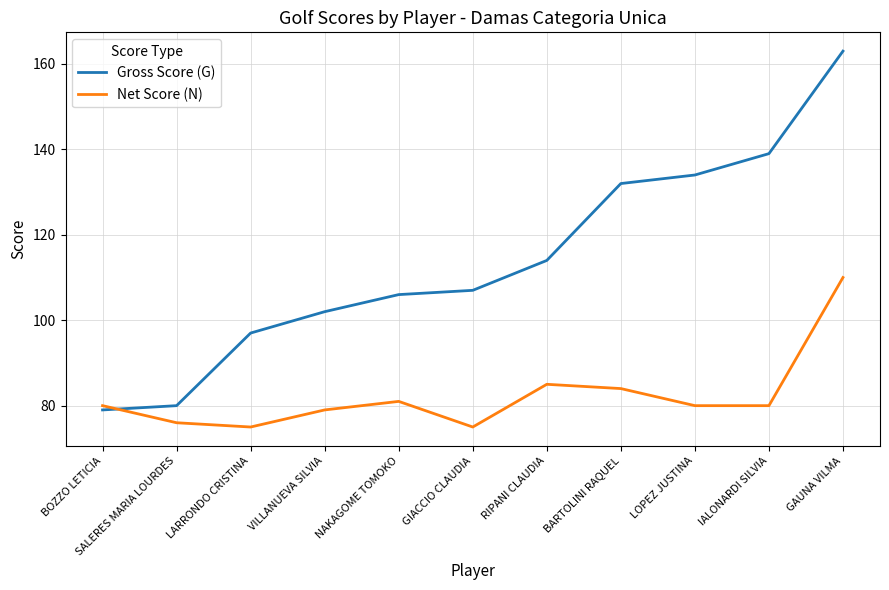

Reading left to right, extract all data points from this chart.

Gross Score (G): 79	80	97	102	106	107	114	132	134	139	163
Net Score (N): 80	76	75	79	81	75	85	84	80	80	110